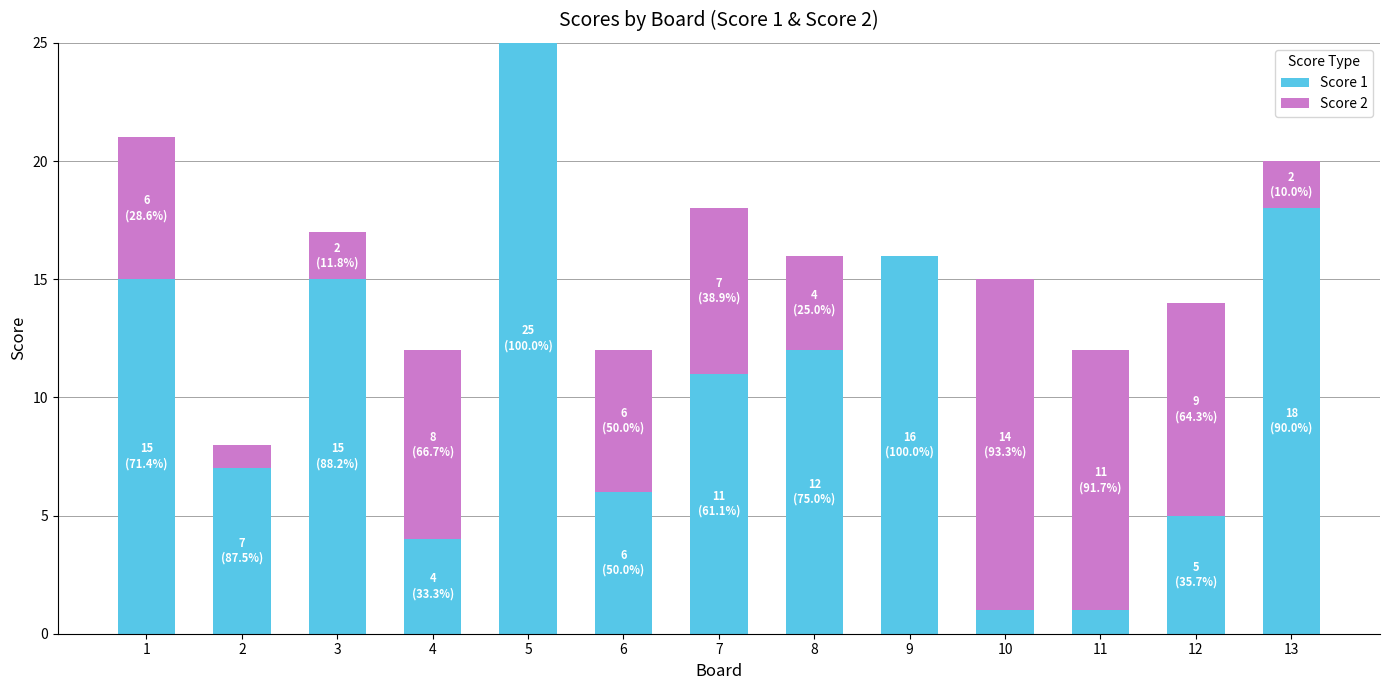

At which category is the sum across all series the highest?

5